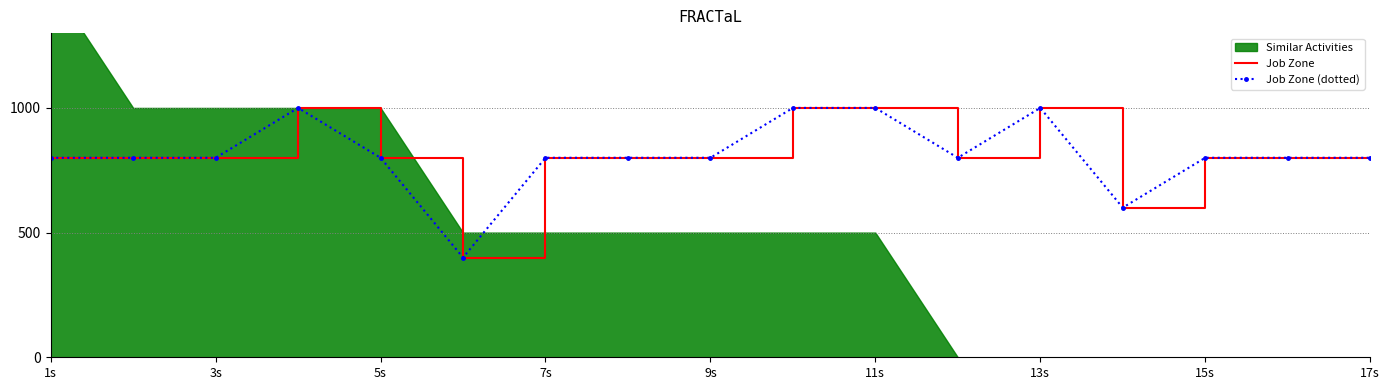

True or false: Job Zone (dotted) and Job Zone intersect in this chart.

False